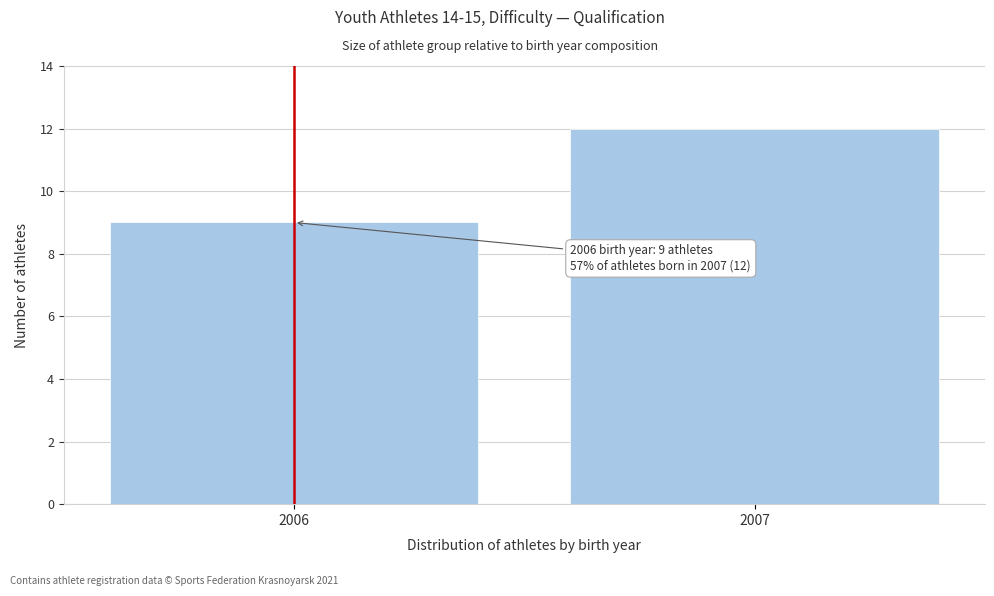

Reading left to right, transcribe all the data shown in this chart.

2006=9	2007=12